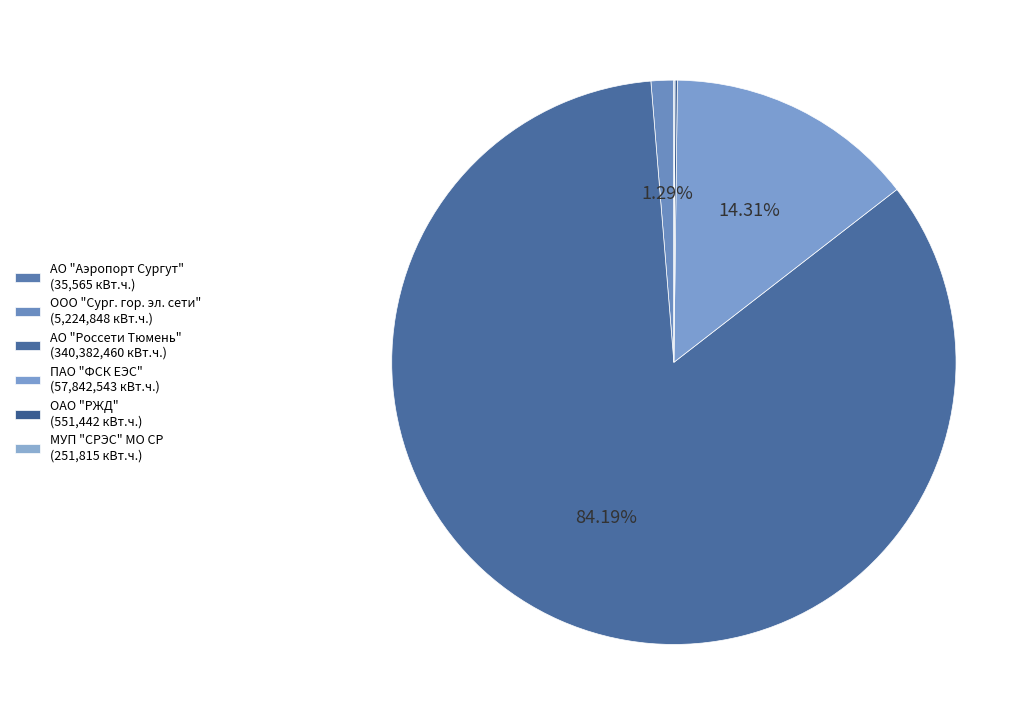

What is the largest slice in the pie chart?

АО "Россети Тюмень"